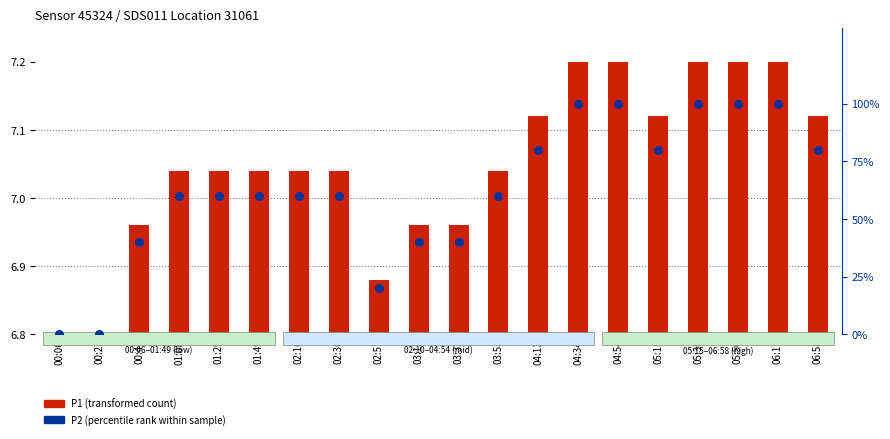

At which category is the sum across all series the highest?

04:34